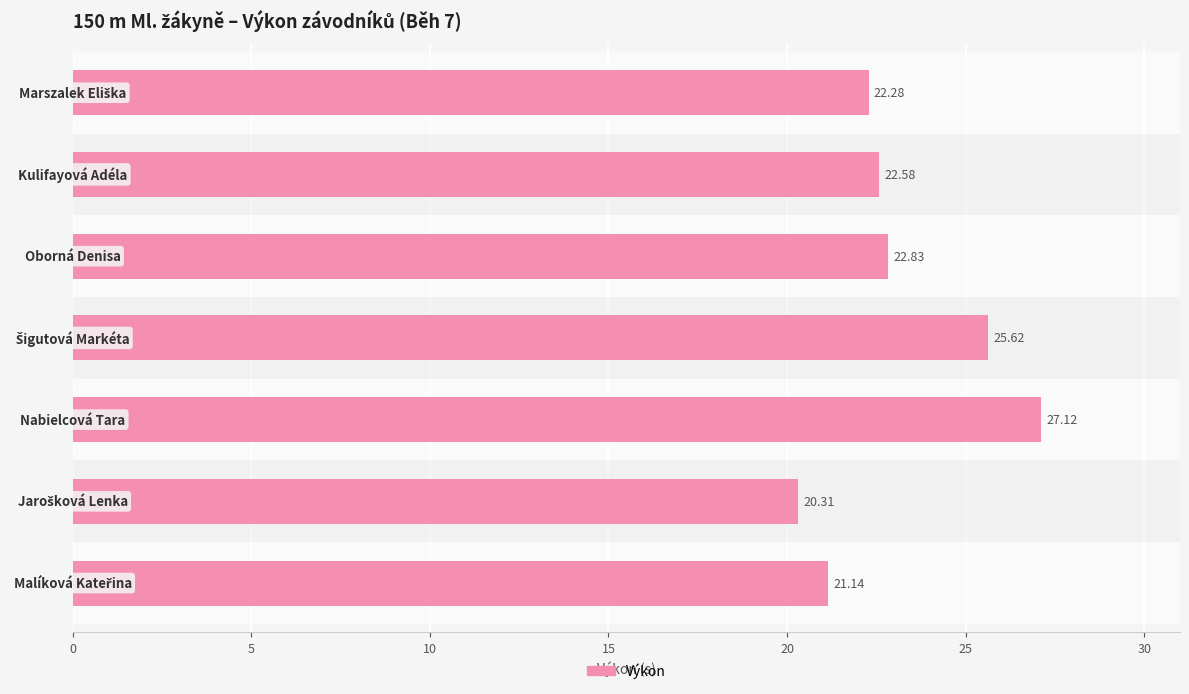

What is the difference between the second highest and minimum values?

5.3